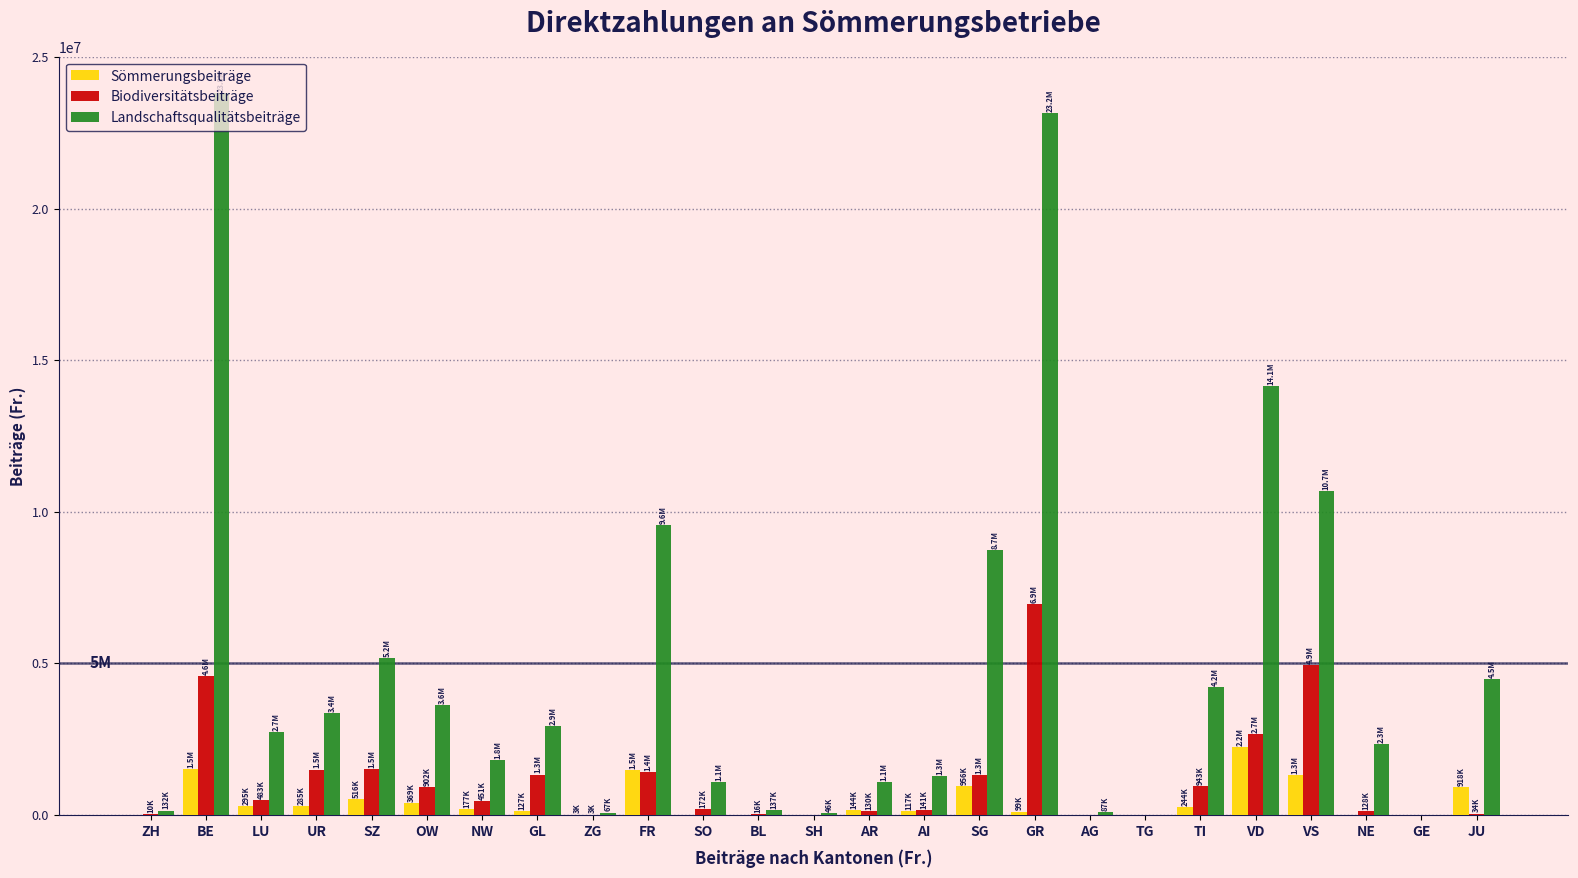

What is the sum of all Biodiversitätsbeiträge values?

29517842